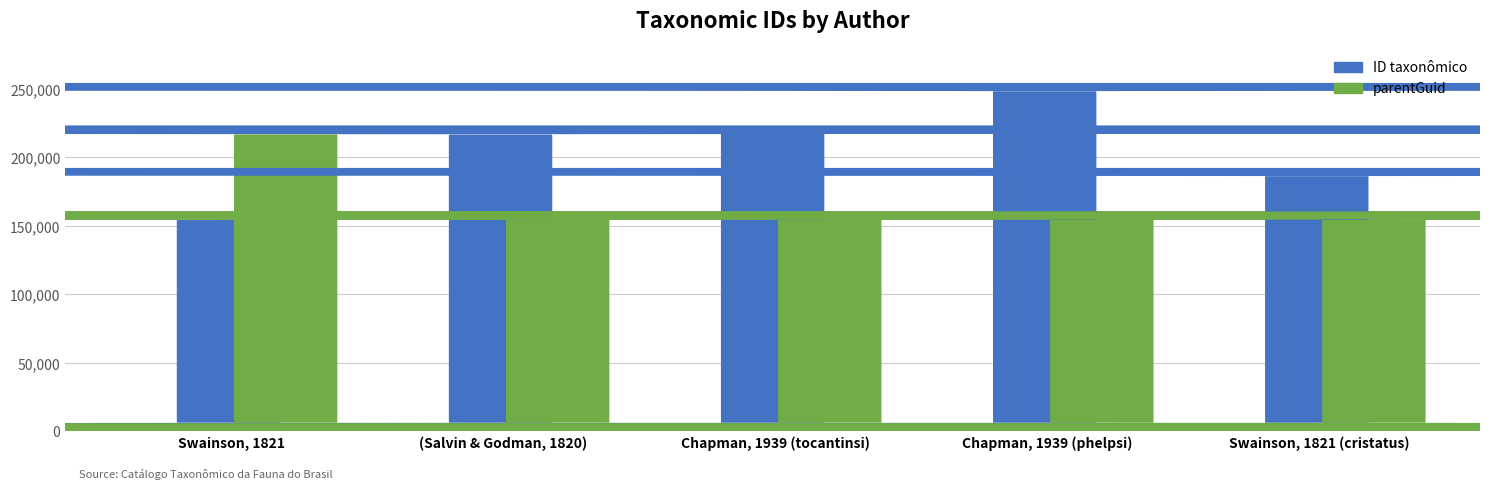

What is the label of the 2nd bar from the left?

(Salvin & Godman, 1820)